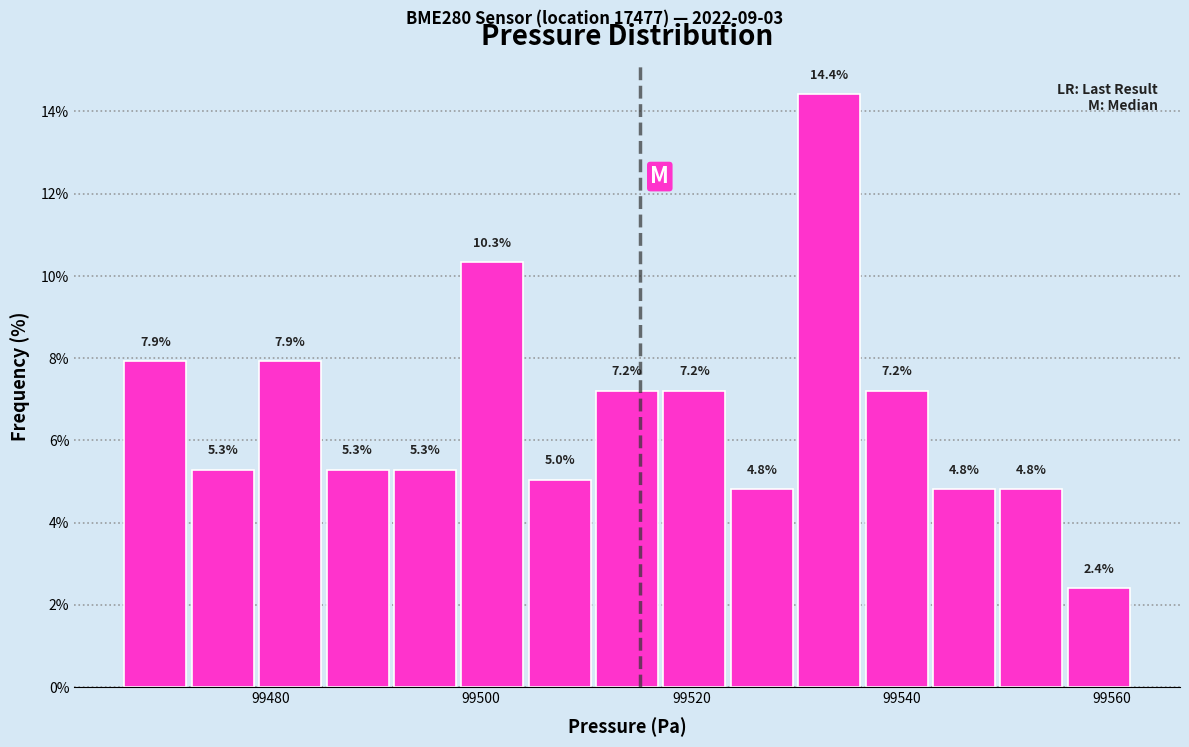

Read against the x-axis, roughly where is the centre of the tallest bar?

99534